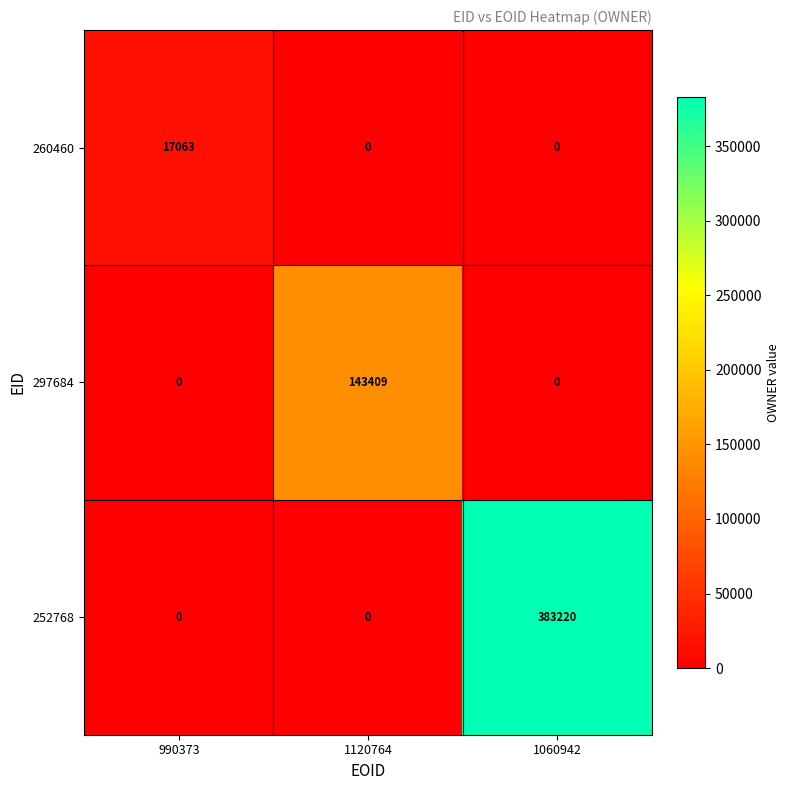

Which series has the largest total across all categories?

252768